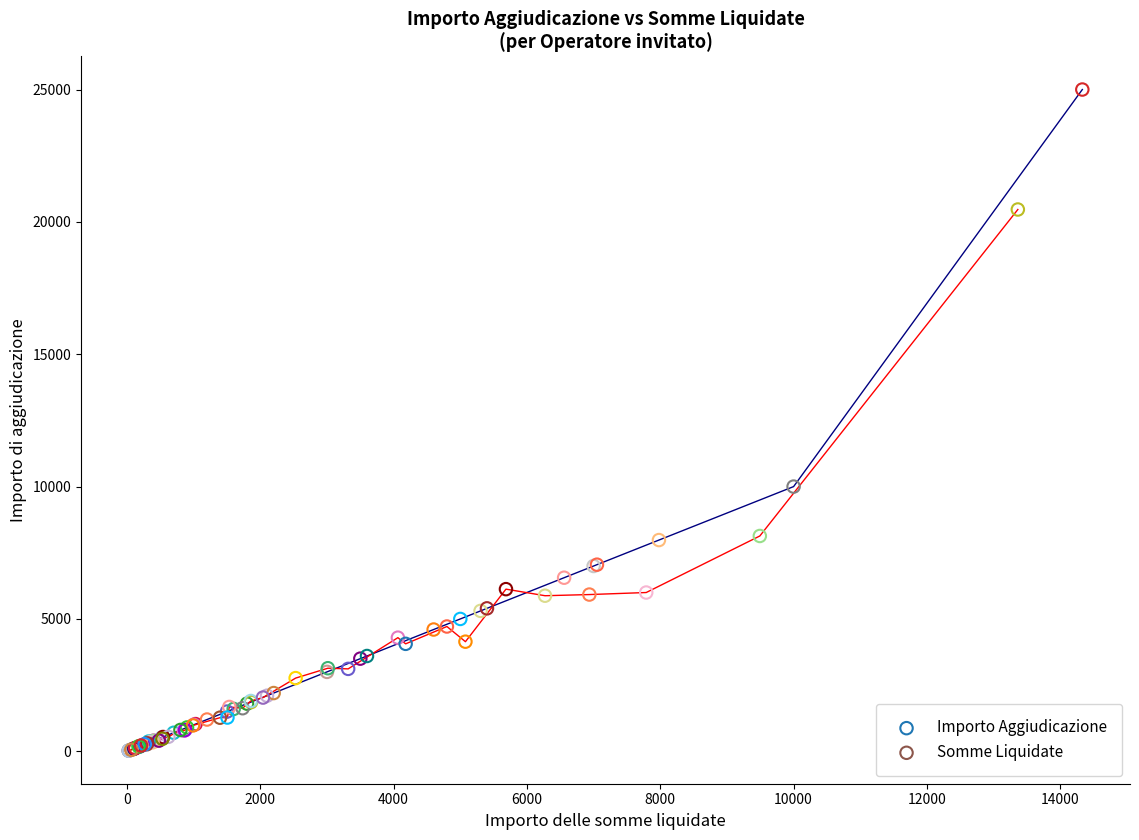

What are all the series names shown in the legend?

Importo Aggiudicazione, Somme Liquidate